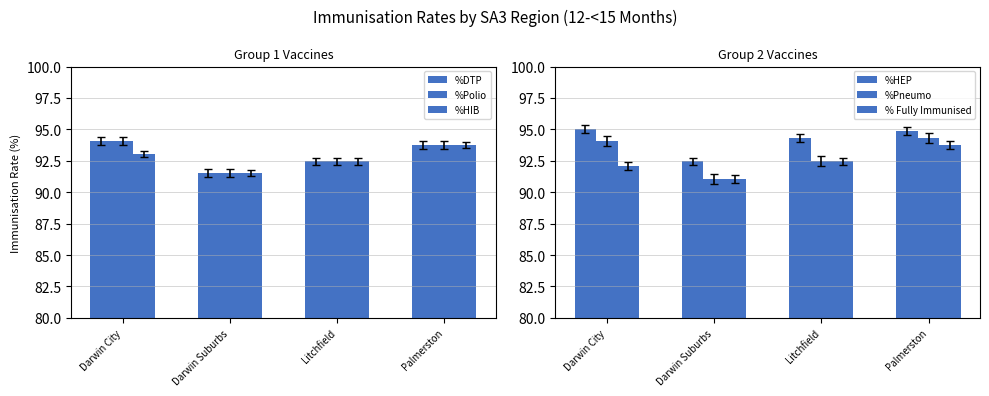

Which series has the largest total across all categories?

%HEP